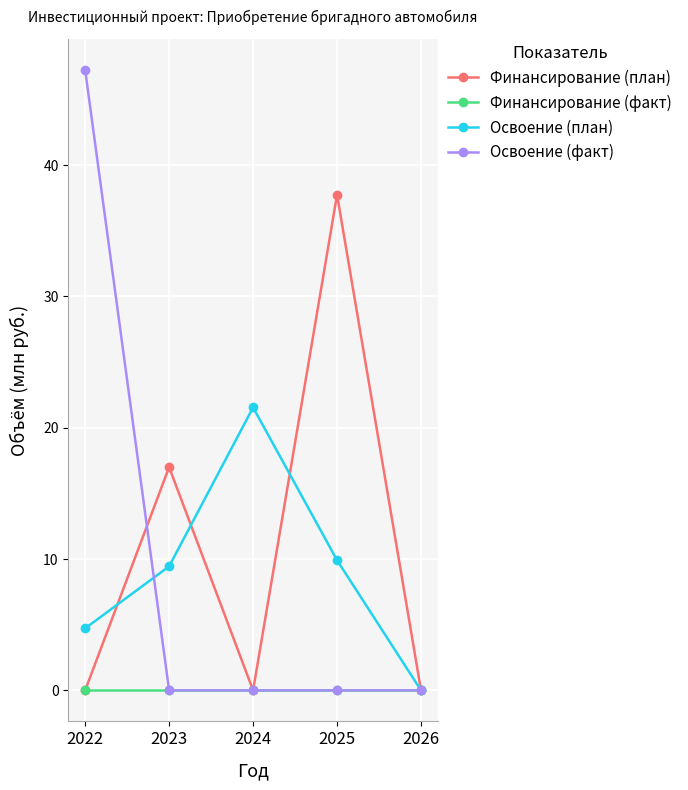

How many interior local peaks does the Финансирование (план) series have?

2